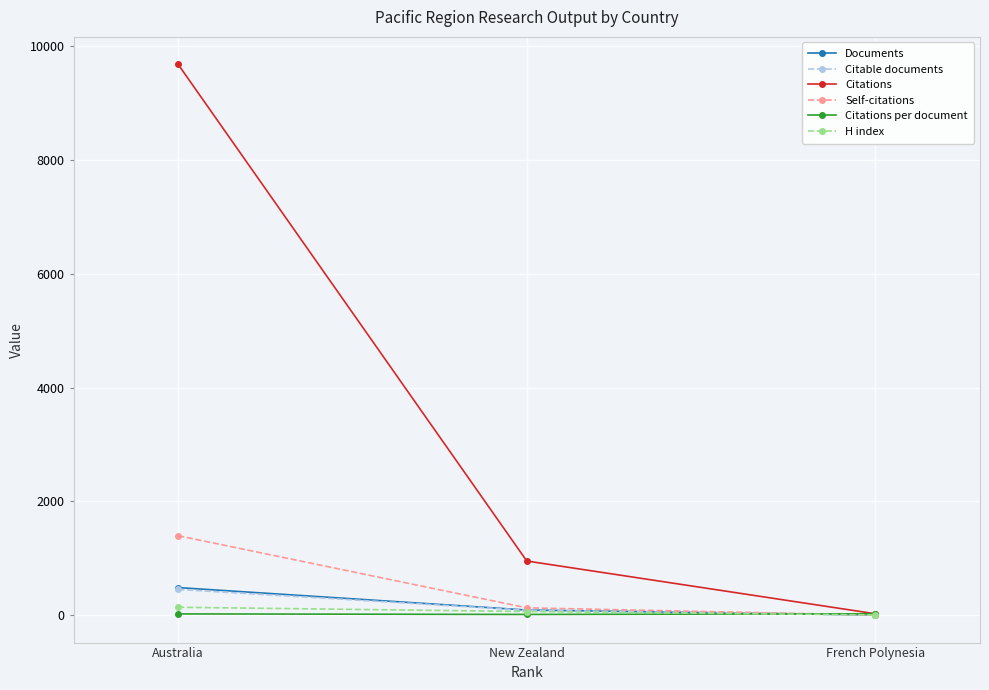

Which category has the lowest value in the Citations series?

French Polynesia